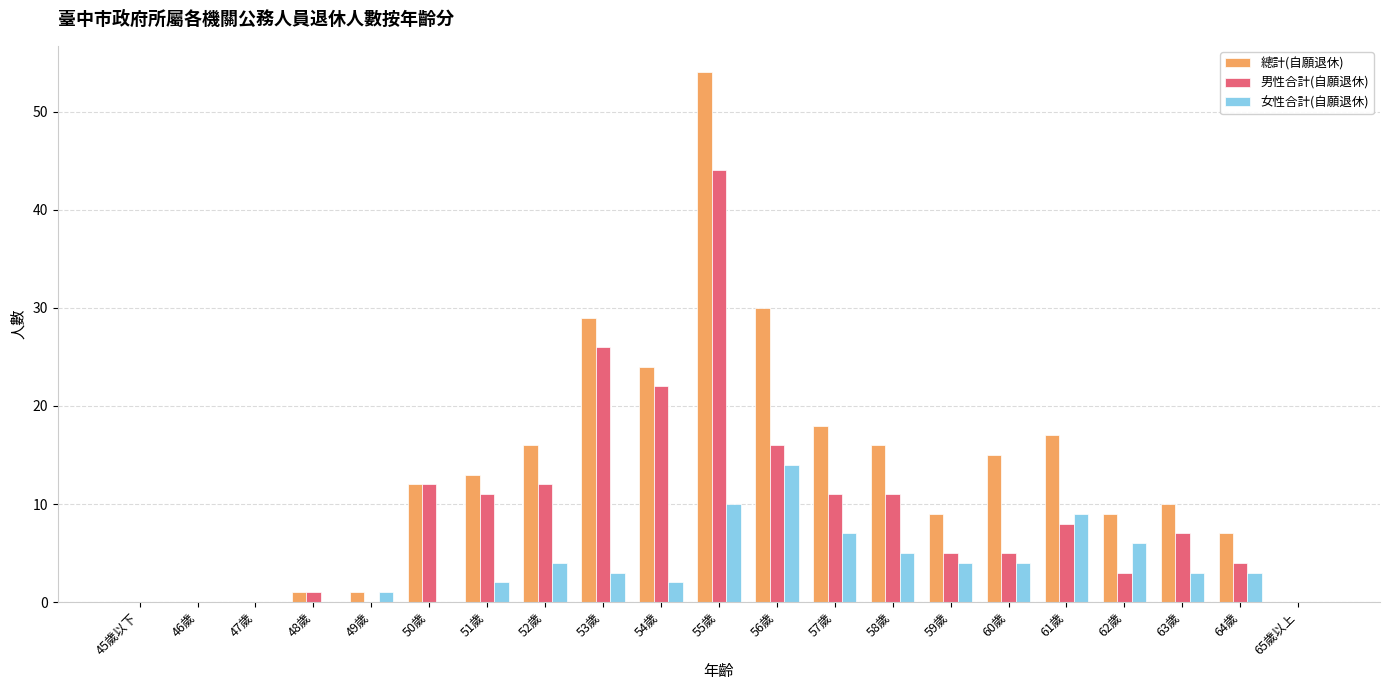

The value of 男性合計(自願退休) at 60歲 is 5. True or false?

True